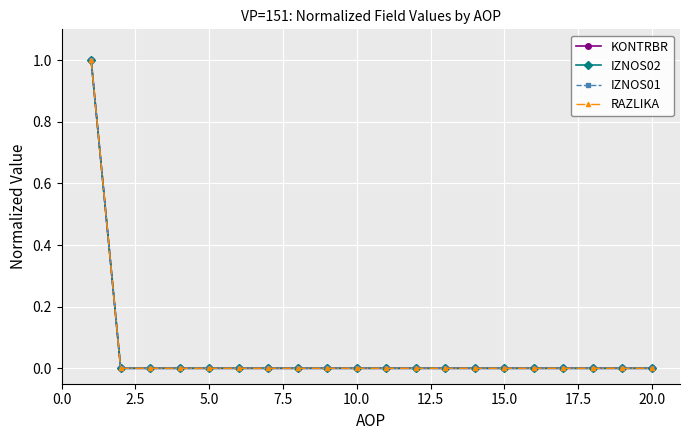

Reading left to right, transcribe all the data shown in this chart.

KONTRBR: 1	0	0	0	0	0	0	0	0	0	0	0	0	0	0	0	0	0	0	0
IZNOS02: 1	0	0	0	0	0	0	0	0	0	0	0	0	0	0	0	0	0	0	0
IZNOS01: 1	0	0	0	0	0	0	0	0	0	0	0	0	0	0	0	0	0	0	0
RAZLIKA: 1	0	0	0	0	0	0	0	0	0	0	0	0	0	0	0	0	0	0	0